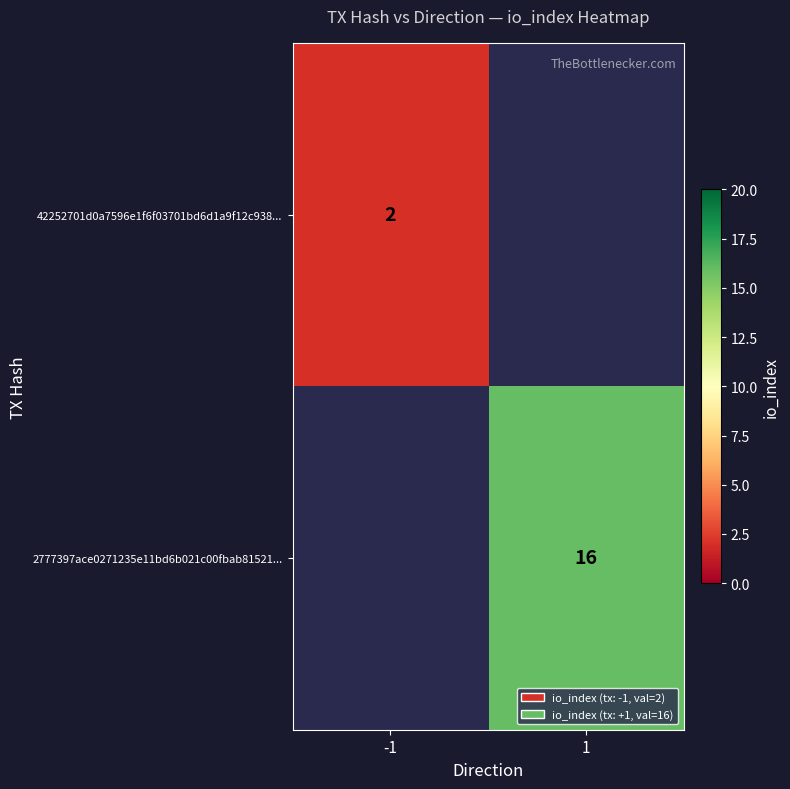

Is the value of 42252701d0a7596e1f6f03701bd6d1a9f12c938... at -1 greater than the value of 2777397ace0271235e11bd6b021c00fbab81521... at 1?

No